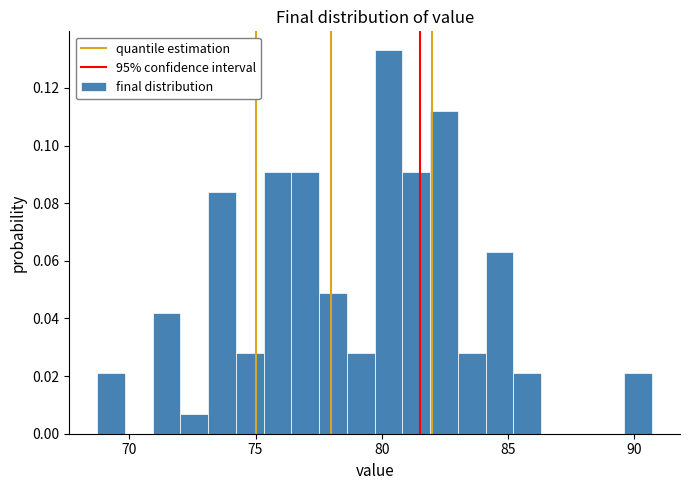

Read against the x-axis, roughly where is the centre of the tallest bar?

80.5